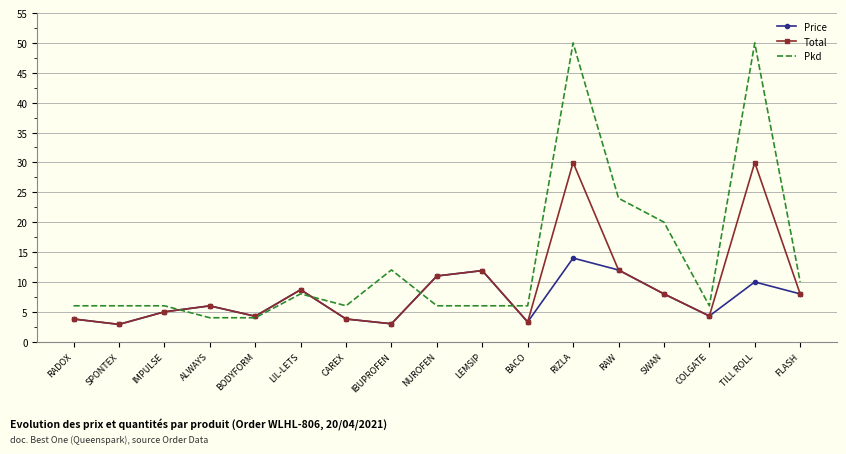

What is the greatest value displayed?

50.0